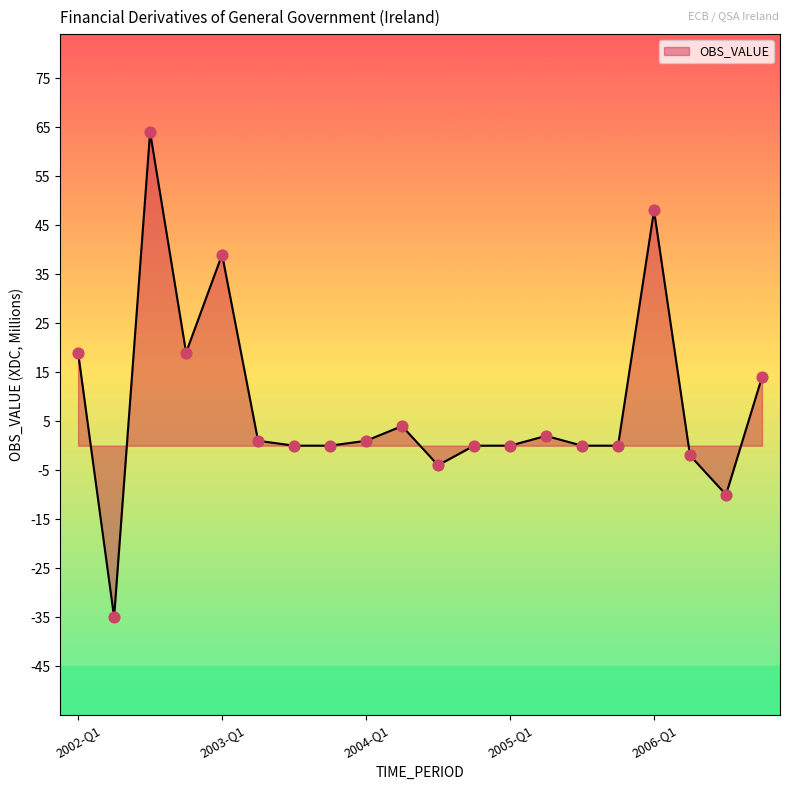

What is the minimum value shown in the chart?

-35